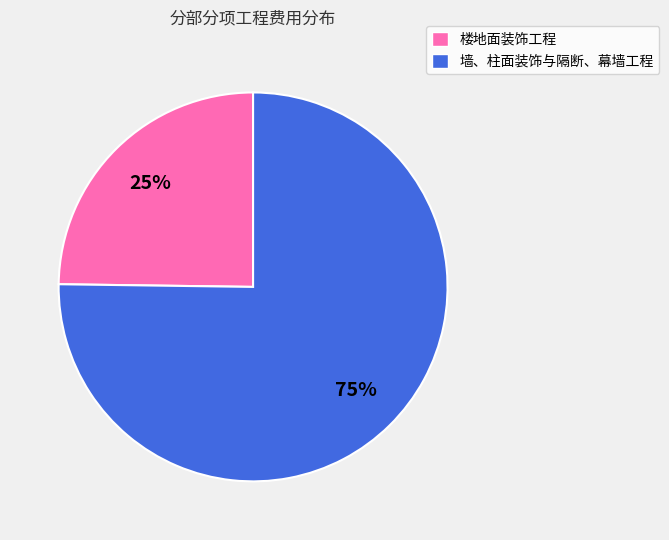

Rank the categories by value from lowest to highest.

楼地面装饰工程, 墙、柱面装饰与隔断、幕墙工程